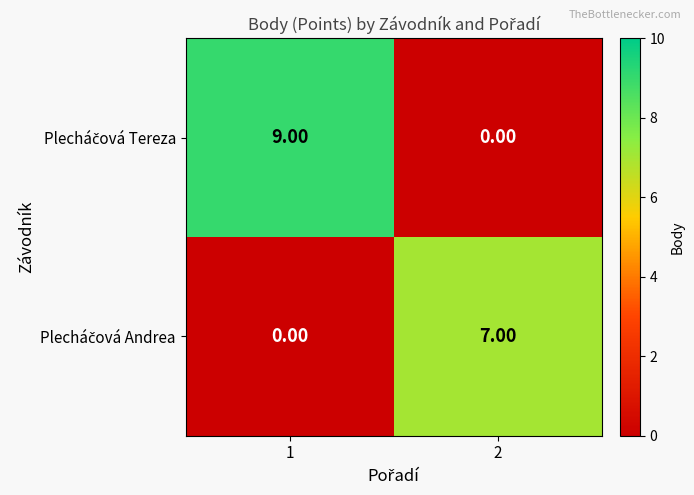

What is the total value across all series at 1?

9